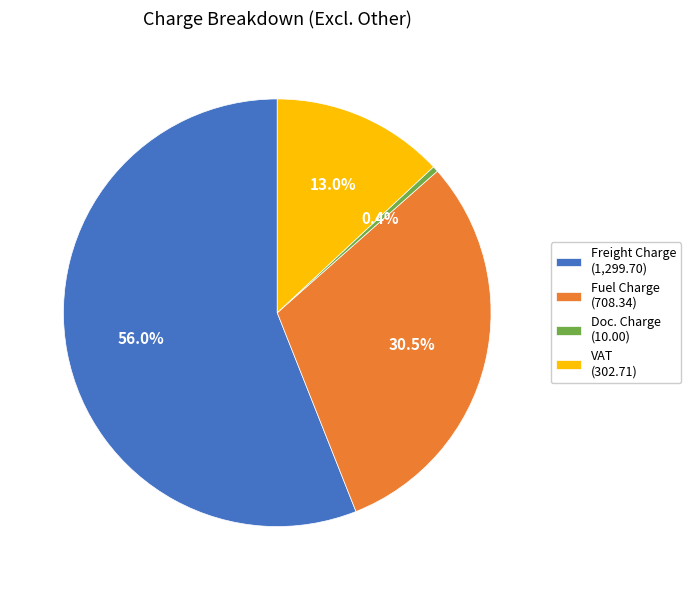

To the nearest percent, what is the difference between the largest and smallest slice percentages?

56%